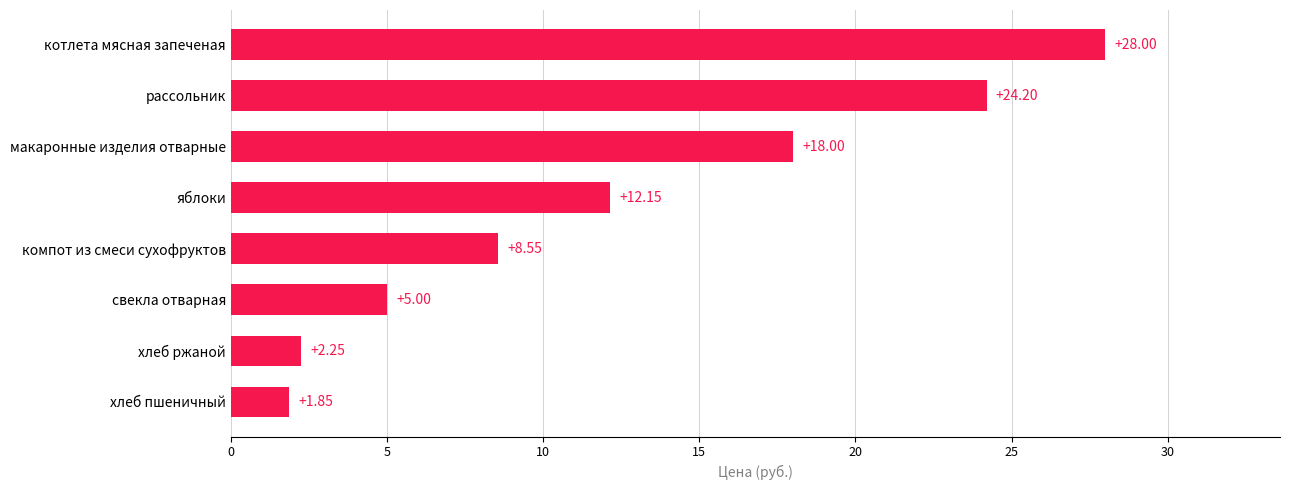

Rank the categories by value from highest to lowest.

котлета мясная запеченая, рассольник, макаронные изделия отварные, яблоки, компот из смеси сухофруктов, свекла отварная, хлеб ржаной, хлеб пшеничный